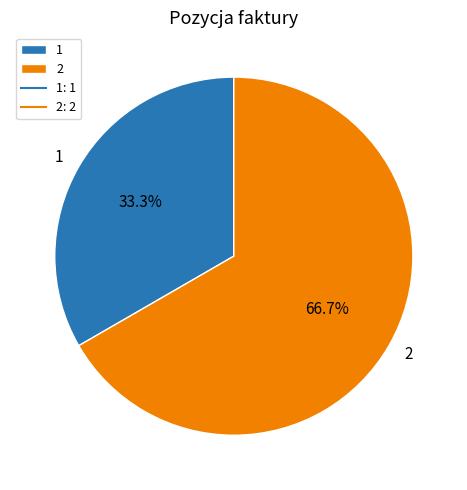

Approximately how many times larger is the value at 1 compared to 2?

0.5